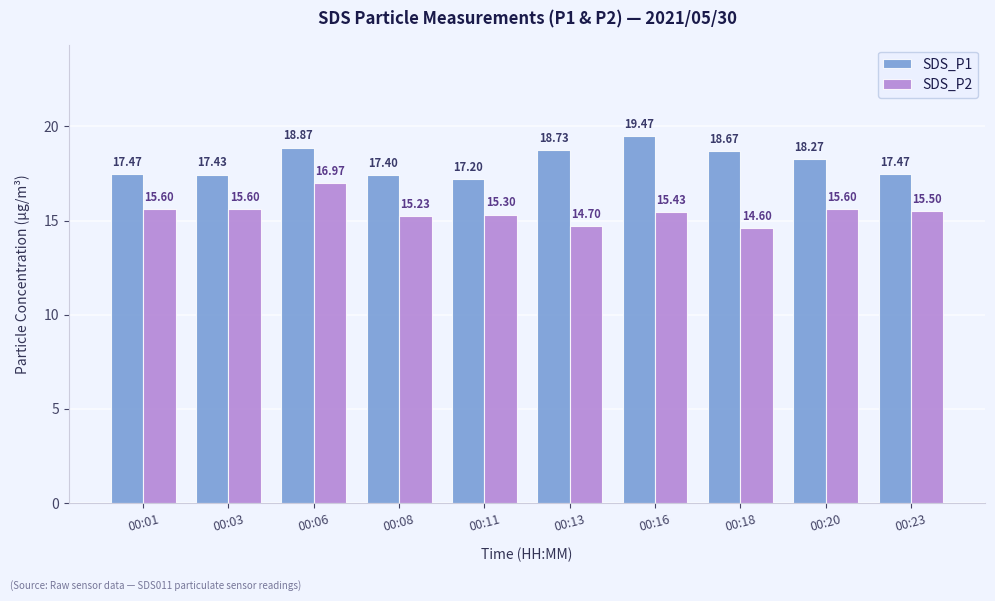

Does the chart contain stacked bars?

No